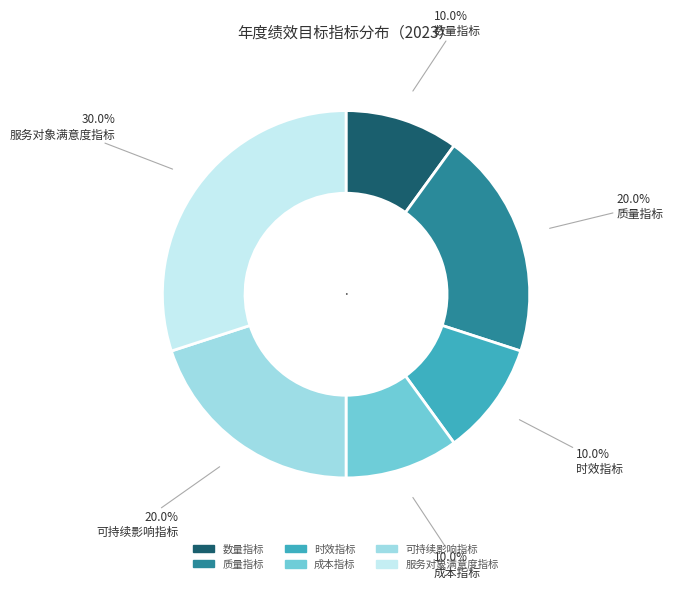

To the nearest percent, what is the difference between the 数量指标 and 质量指标 slice percentages?

10%